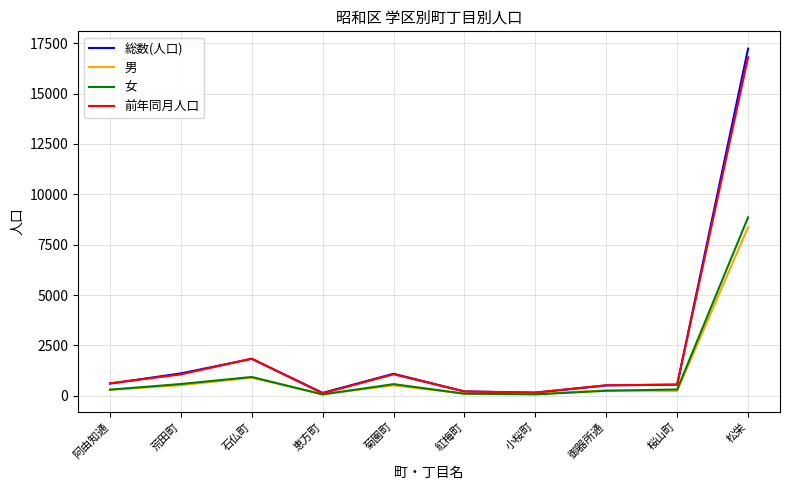

Which series has the largest range (max minus min)?

総数(人口)